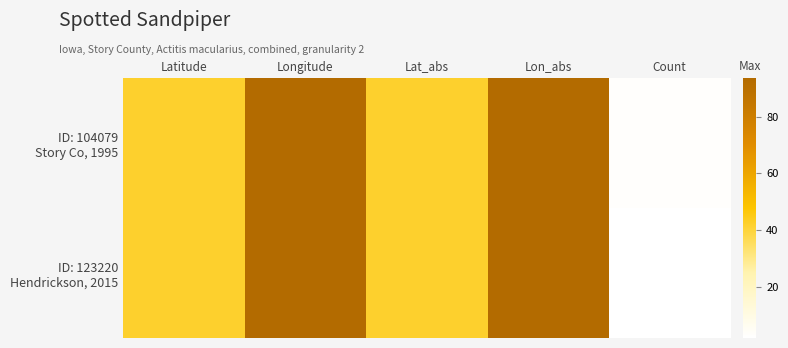

Which series changed the most between Lat_abs and Lon_abs?

ID: 104079 Story Co, 1995